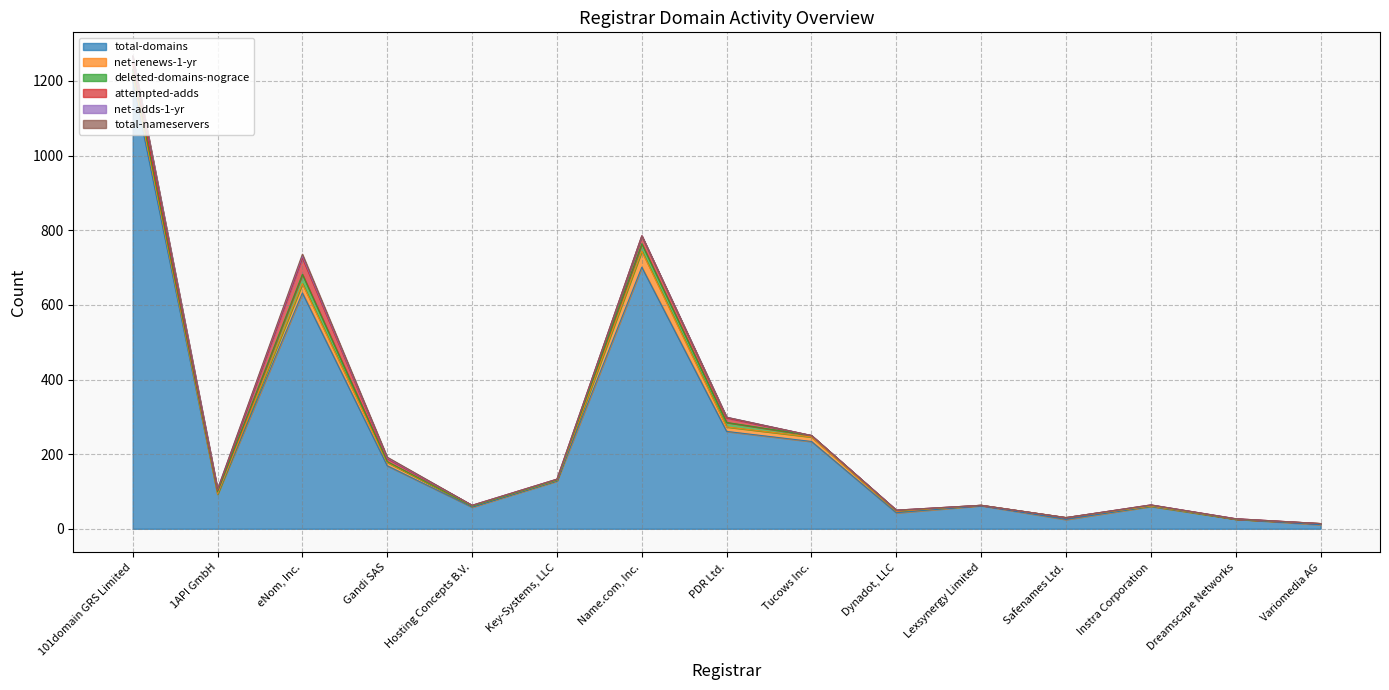

Rank the series at Lexsynergy Limited from highest to lowest value.

total-domains, net-renews-1-yr, deleted-domains-nograce, attempted-adds, net-adds-1-yr, total-nameservers